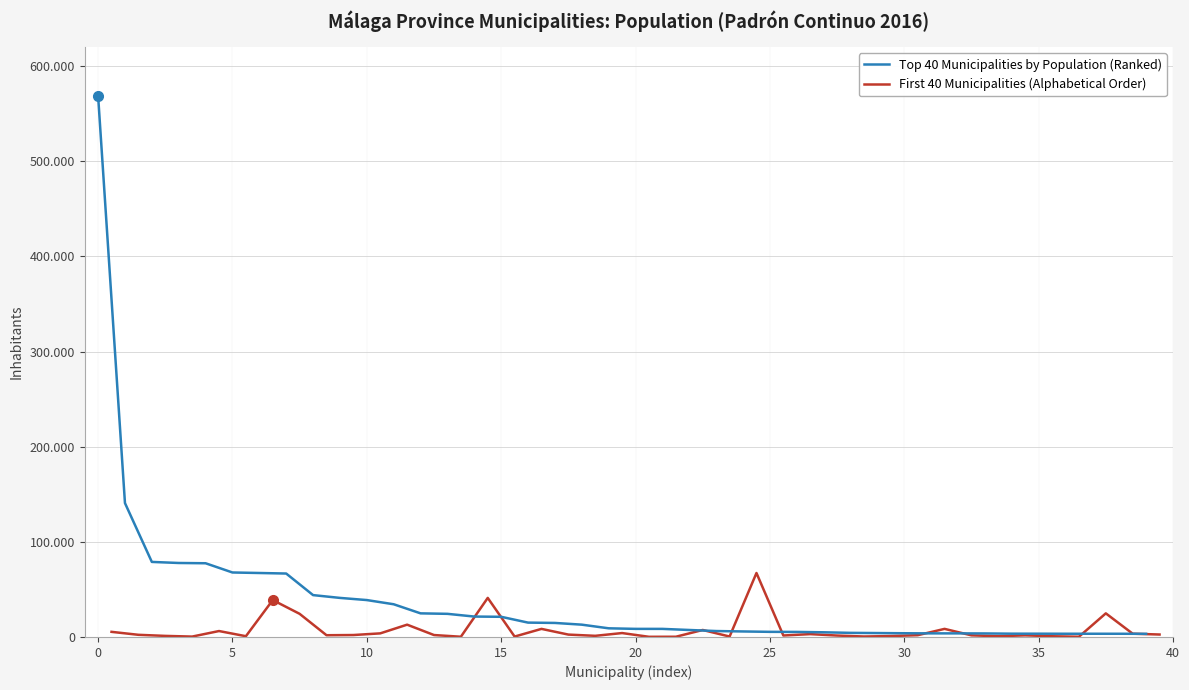

How many data points does each series have?

40